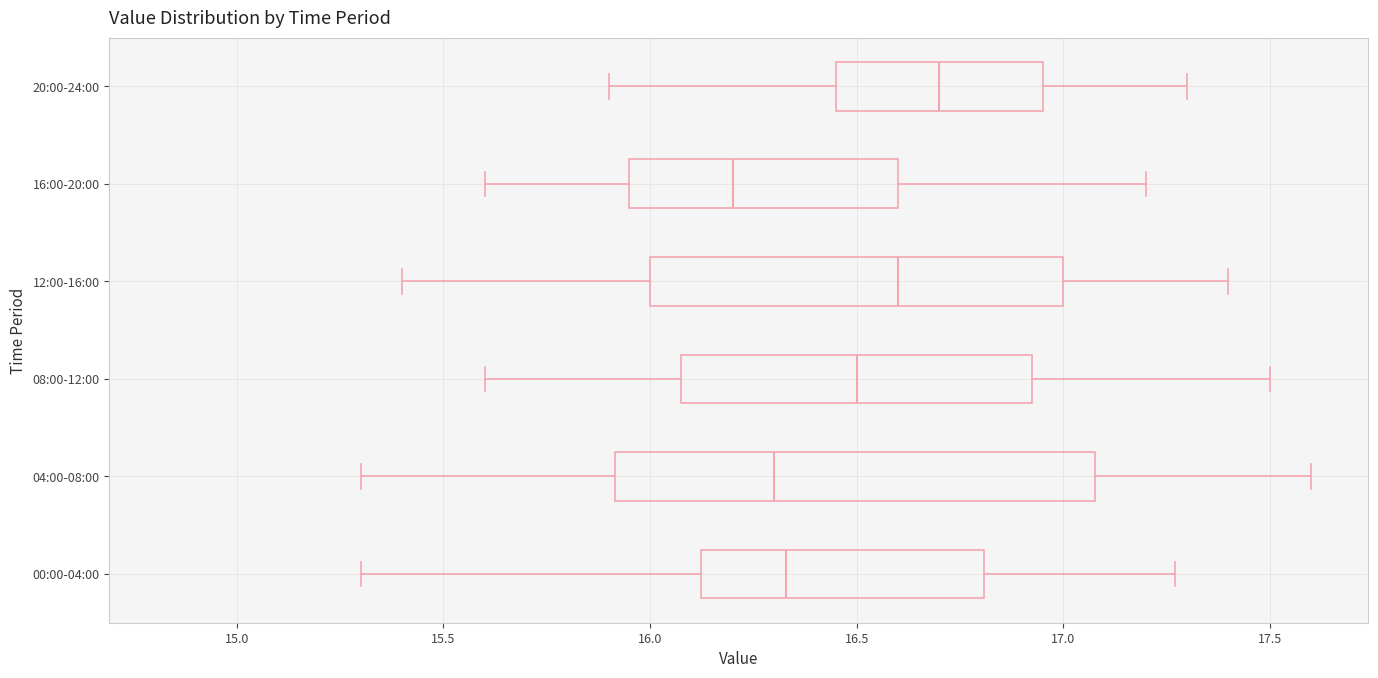

Reading bottom to top, read every box against the x-axis: the position of its median line, the range the box covers, and the ends of its whiskers. The values are not printed on the chart, so give them approximately, as read against the axis.

00:00-04:00: median 16.35, box 16.10 to 16.80, whiskers 15.30 to 17.25
04:00-08:00: median 16.30, box 15.90 to 17.10, whiskers 15.30 to 17.60
08:00-12:00: median 16.50, box 16.10 to 16.95, whiskers 15.60 to 17.50
12:00-16:00: median 16.60, box 16.00 to 17.00, whiskers 15.40 to 17.40
16:00-20:00: median 16.20, box 15.95 to 16.60, whiskers 15.60 to 17.20
20:00-24:00: median 16.70, box 16.45 to 16.95, whiskers 15.90 to 17.30